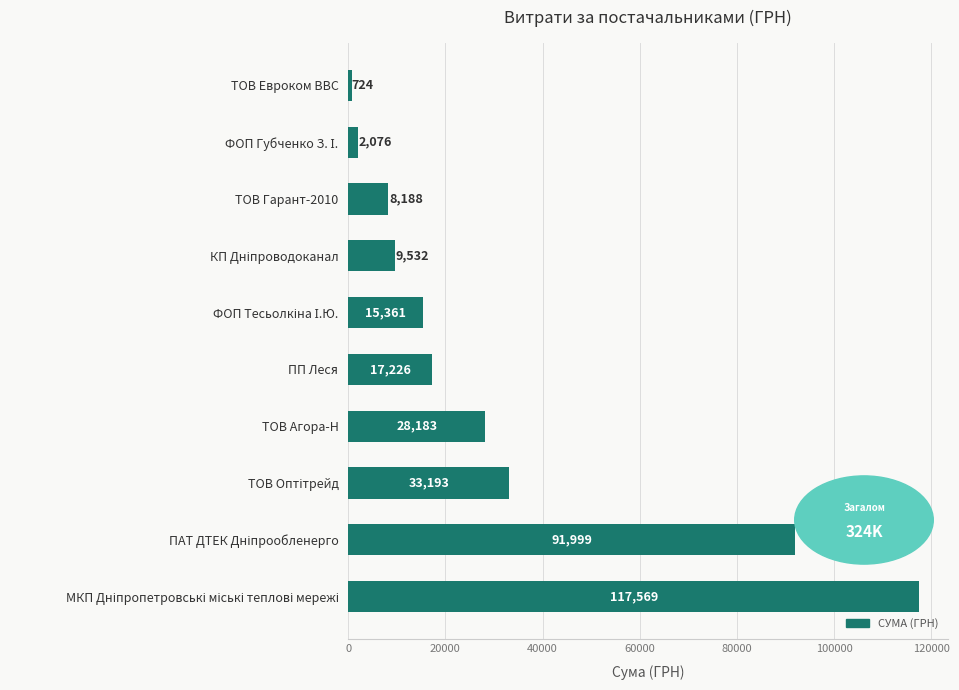

Is it true that the value at ТОВ Агора-Н is 28183.3?

True